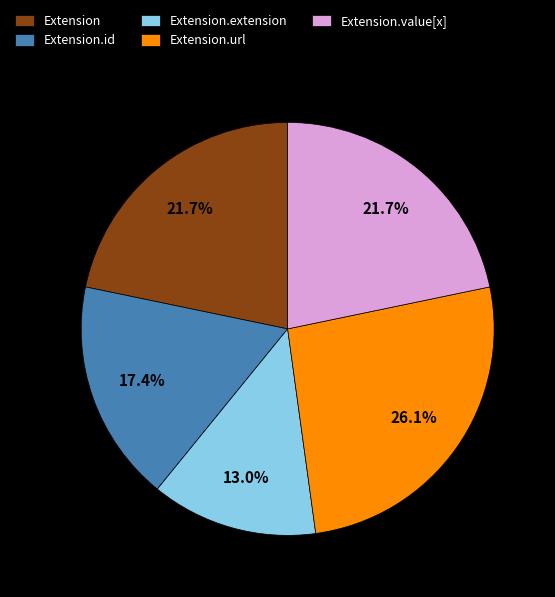

How many slices are in this pie chart?

5